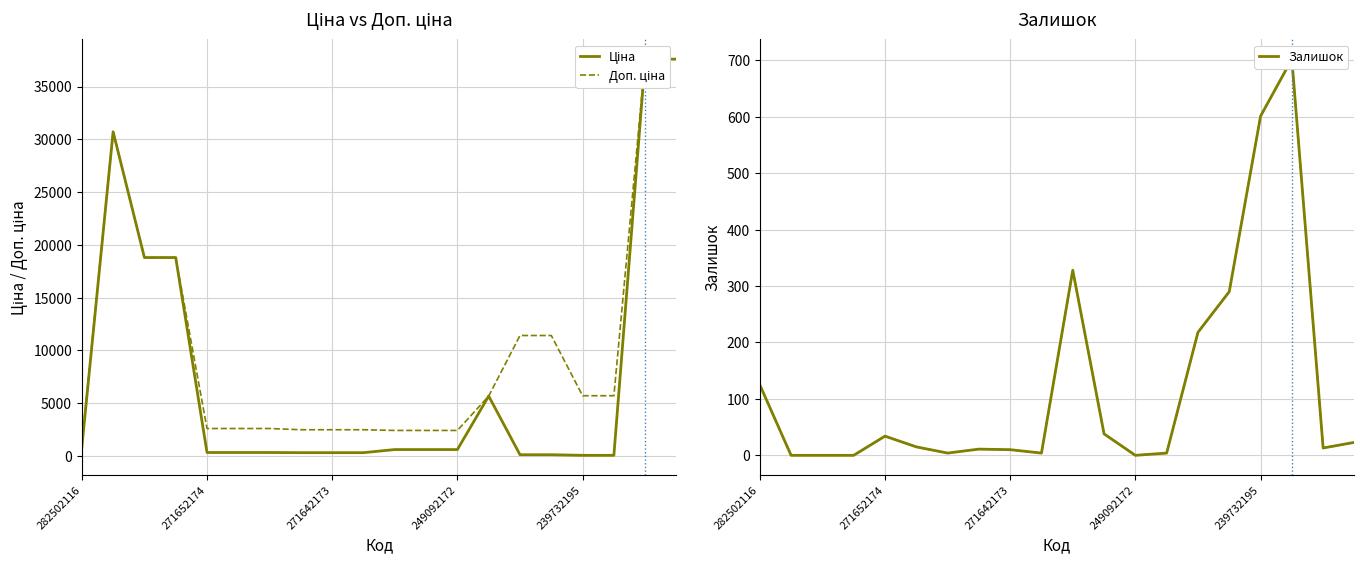

Between 17 and 282502116, which is larger?

282502116